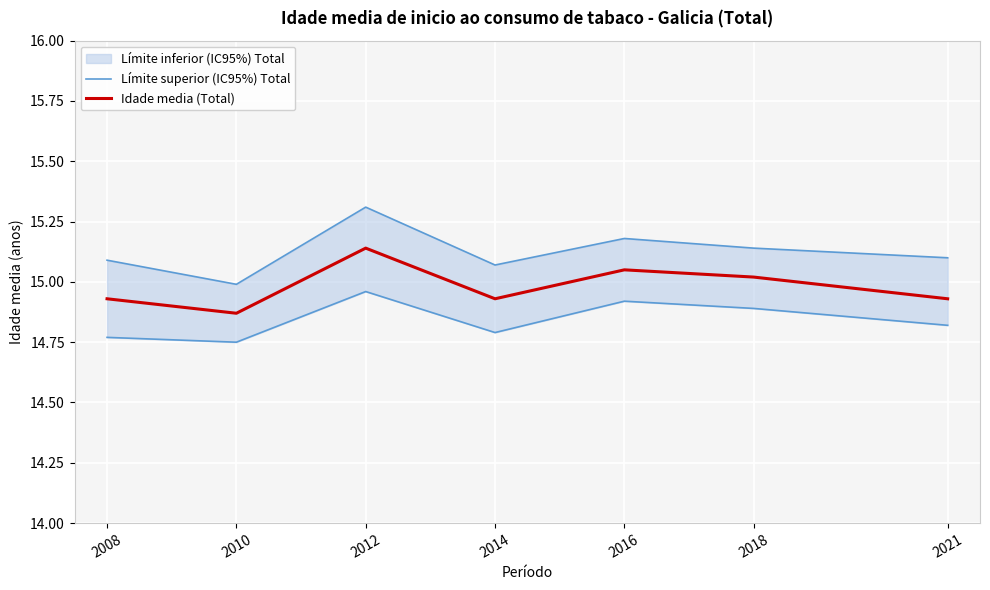

What is the value of the Idade media (Total) point at the 1st from the left?

14.9